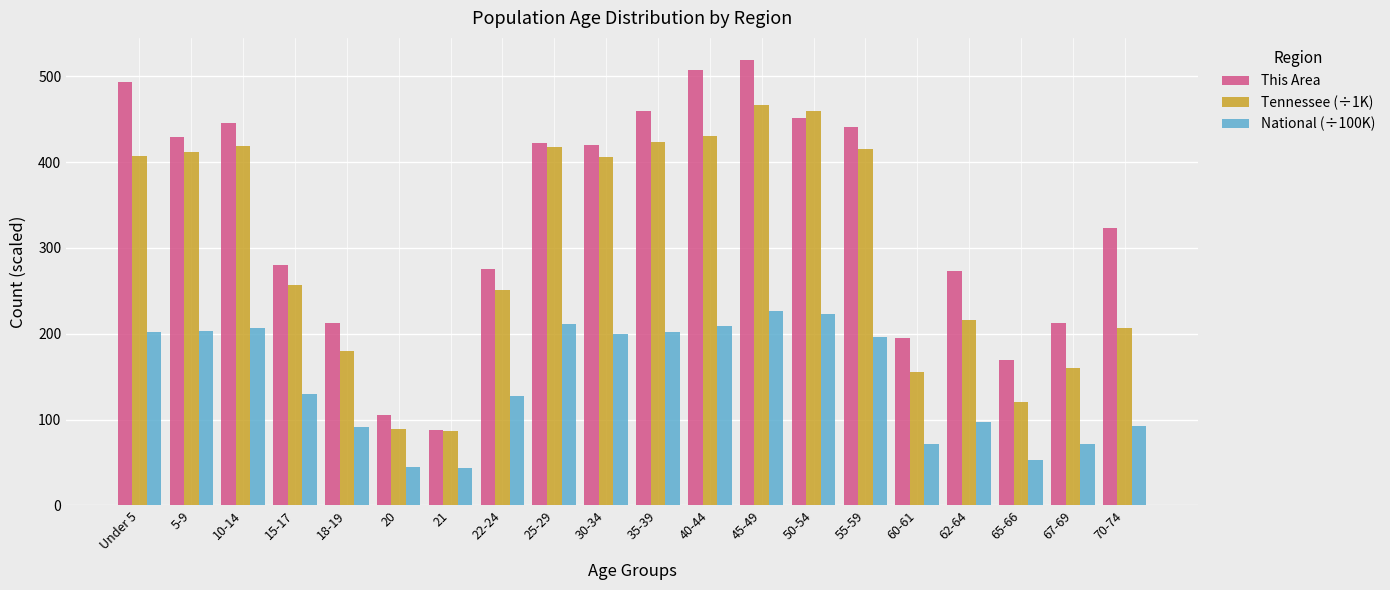

The Tennessee (÷1K) series shows 215.5 at 62-64. True or false?

True